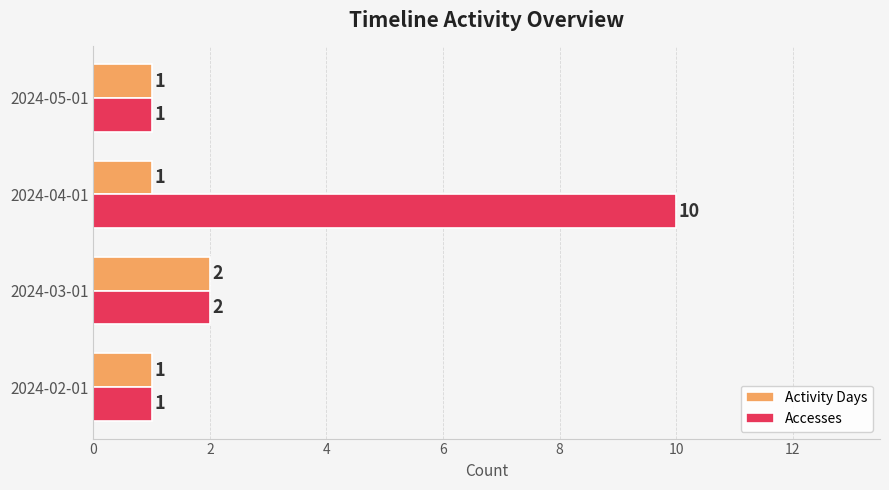

How many values in the Accesses series are below 2?

2